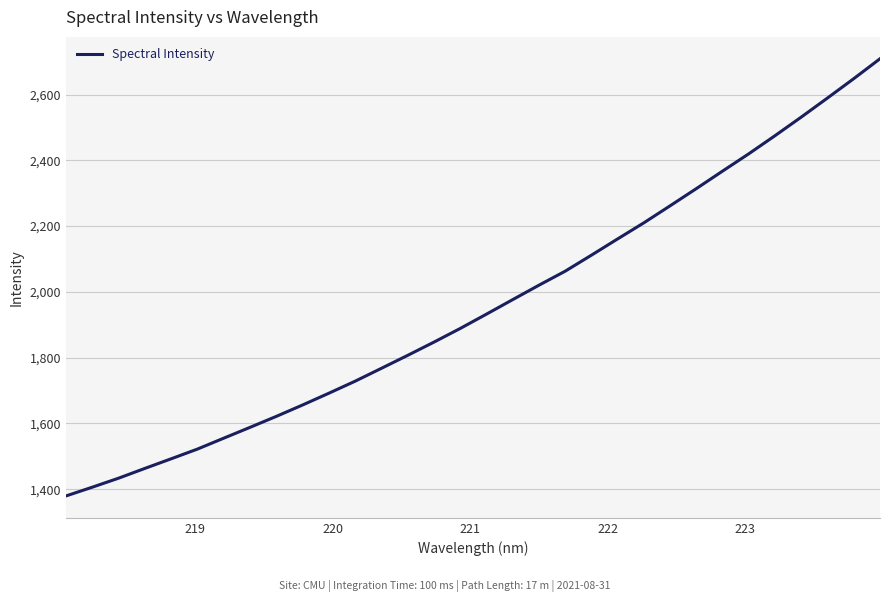

What is the minimum value shown in the chart?

1379.5